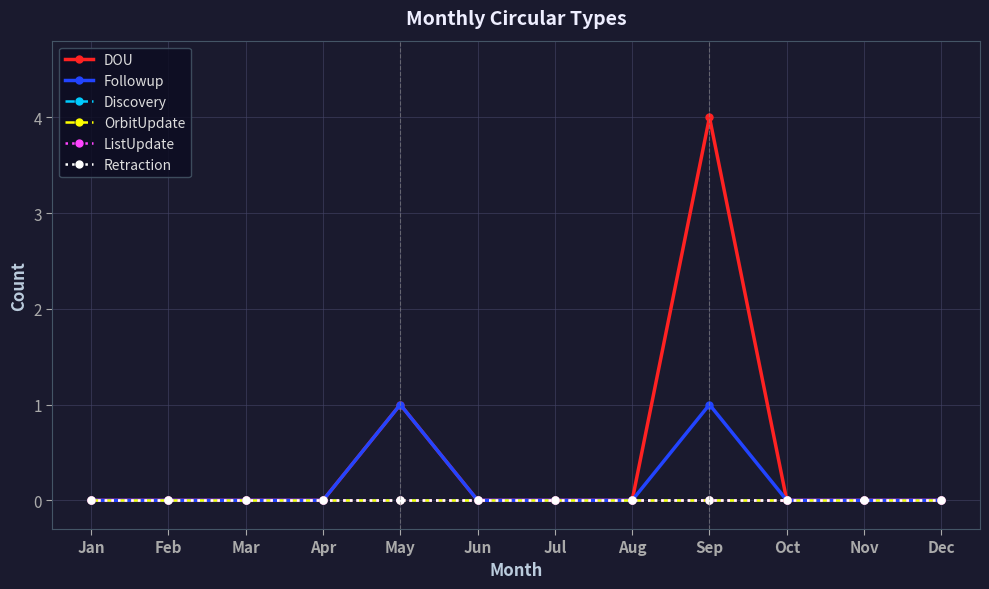

Which series has the widest spread of values?

DOU